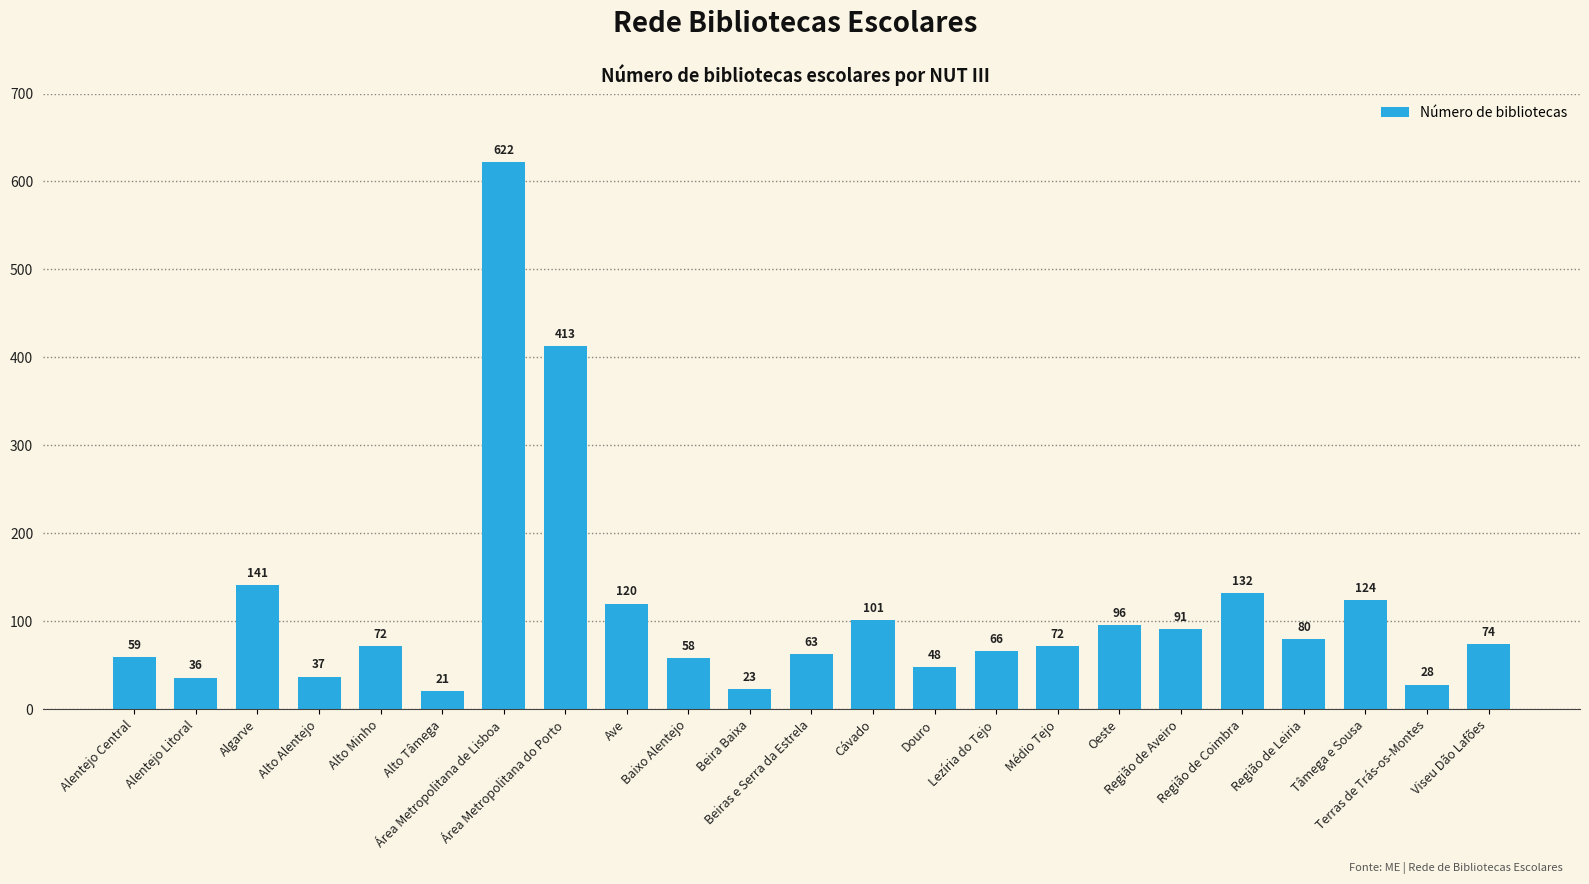

What is the value of the 8th bar from the left?

413